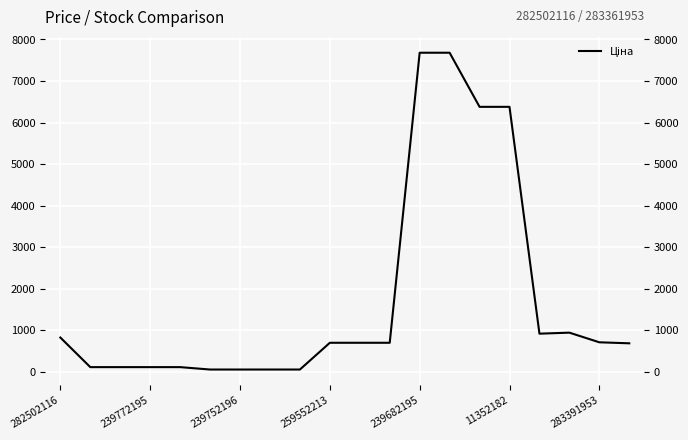

What is the difference between the maximum and minimum values?

7623.2